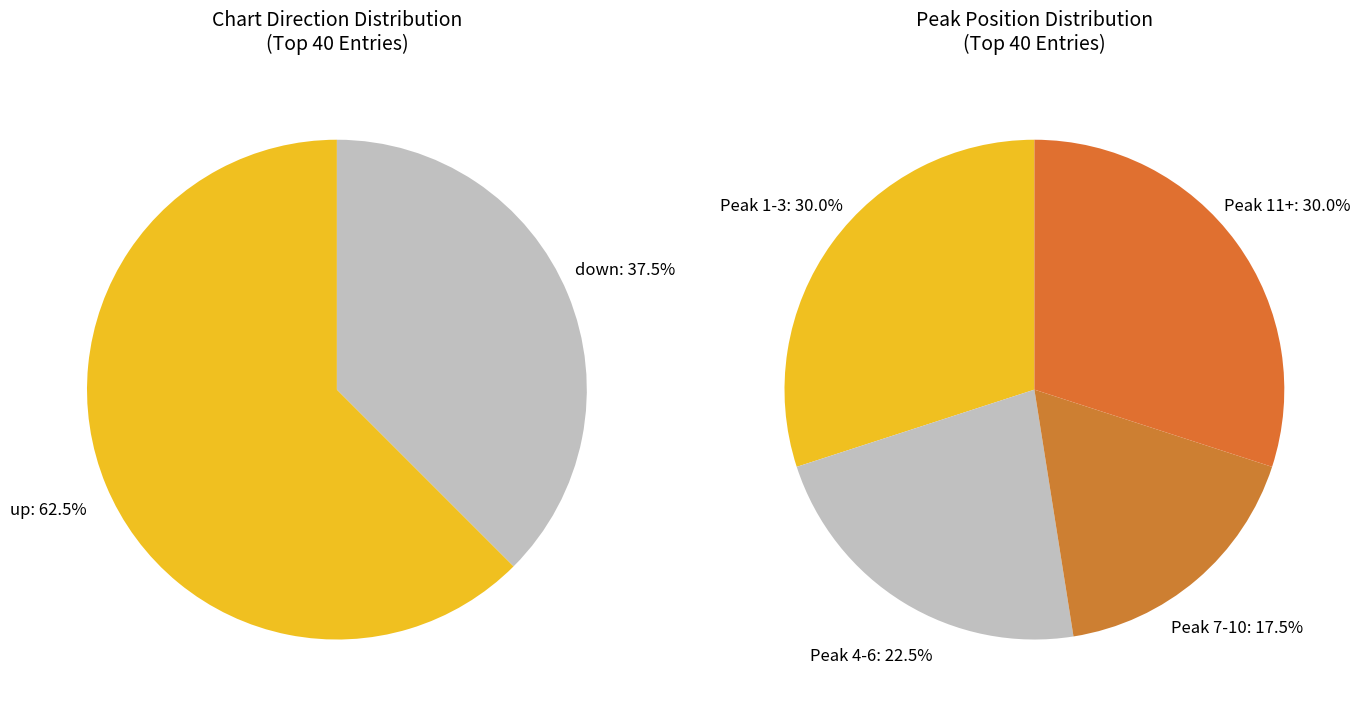

The up slice represents 78% of the pie. True or false?

False